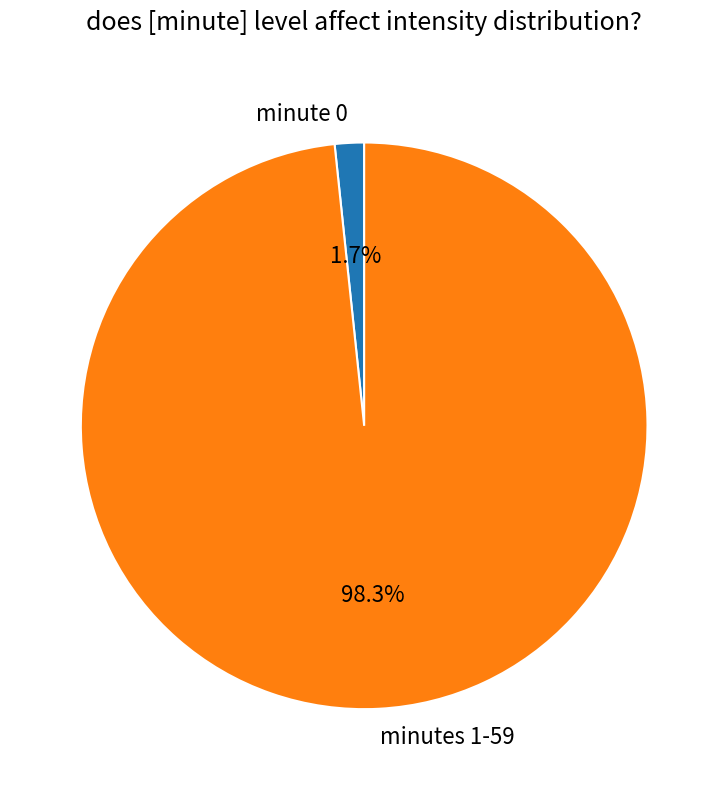

Rank the categories by value from highest to lowest.

minutes 1-59, minute 0